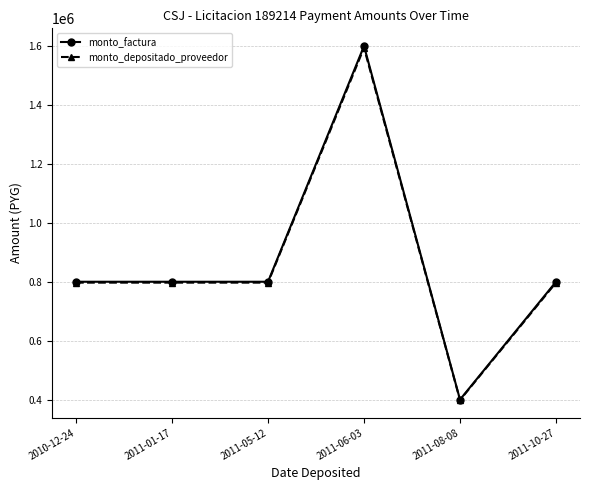

What is the total value across all series at 2011-05-12?

1596952